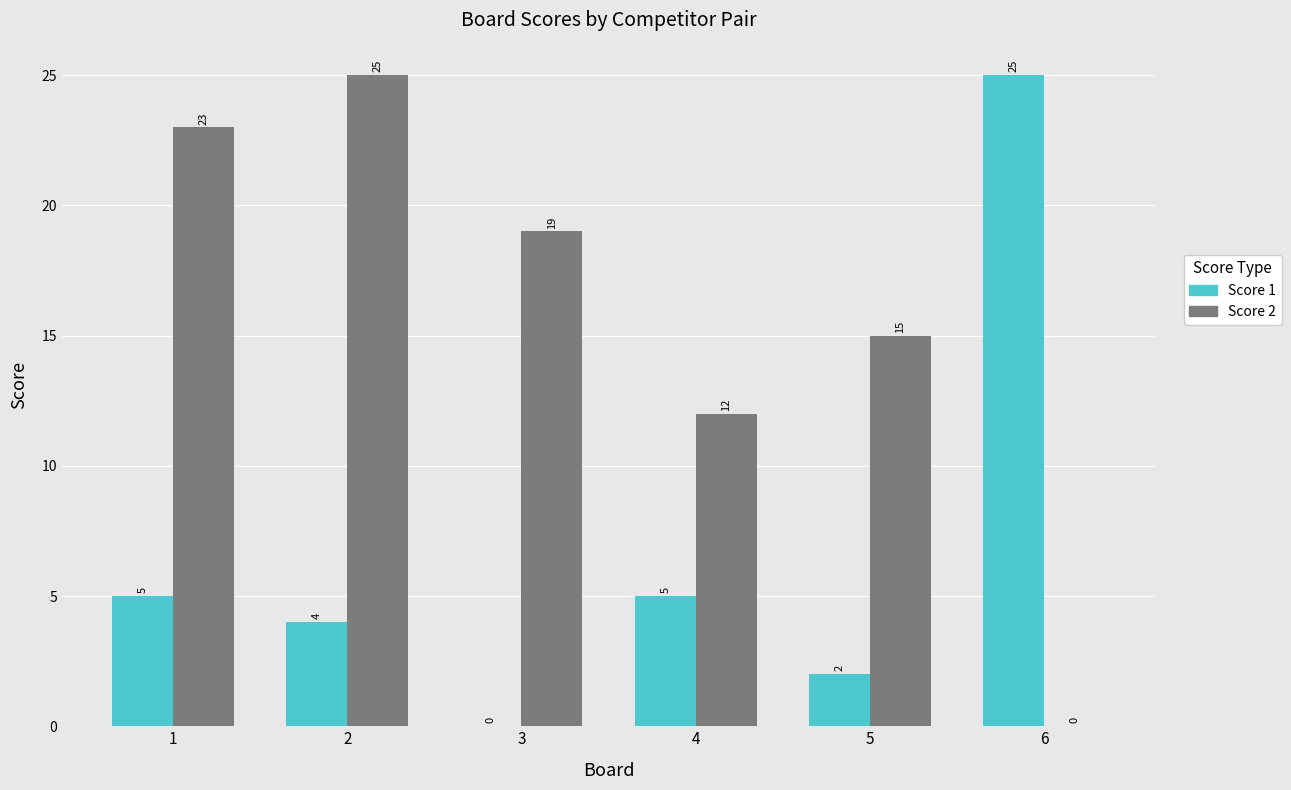

What is the difference between the Score 2 values at 1 and 6?

23